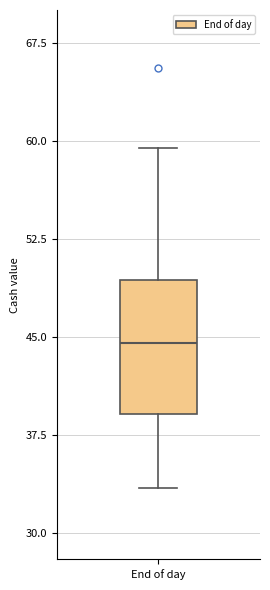

Transcribe this box plot: give where the median line is, the range the box spans, and where the two whiskers end, as read against the y-axis. The values are not printed on the chart, so give them approximately, as read against the axis.

median 45, box 39 to 49, whiskers 33 to 59